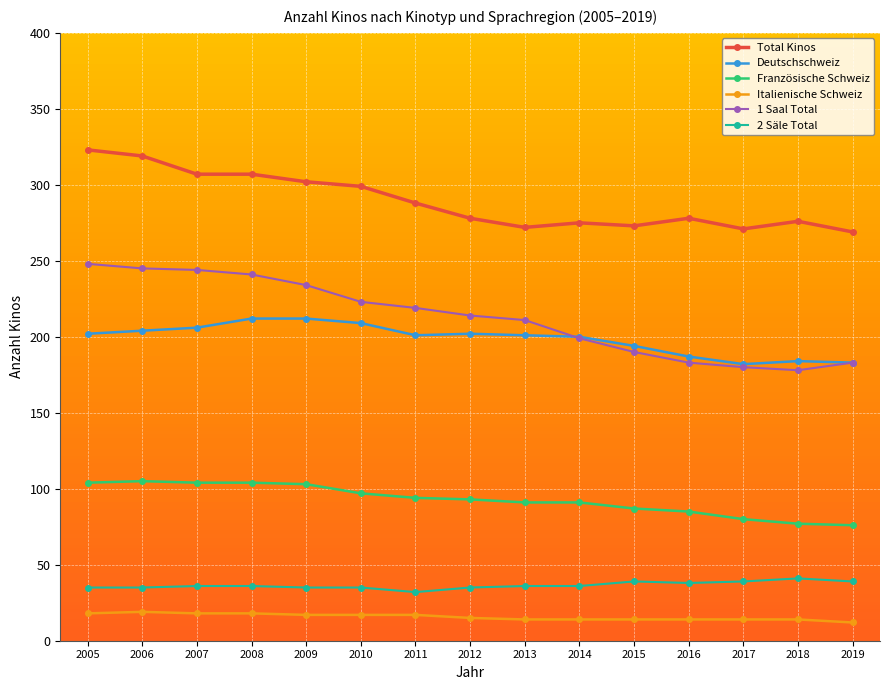

What is the difference between the highest and lowest values at 2010?

282